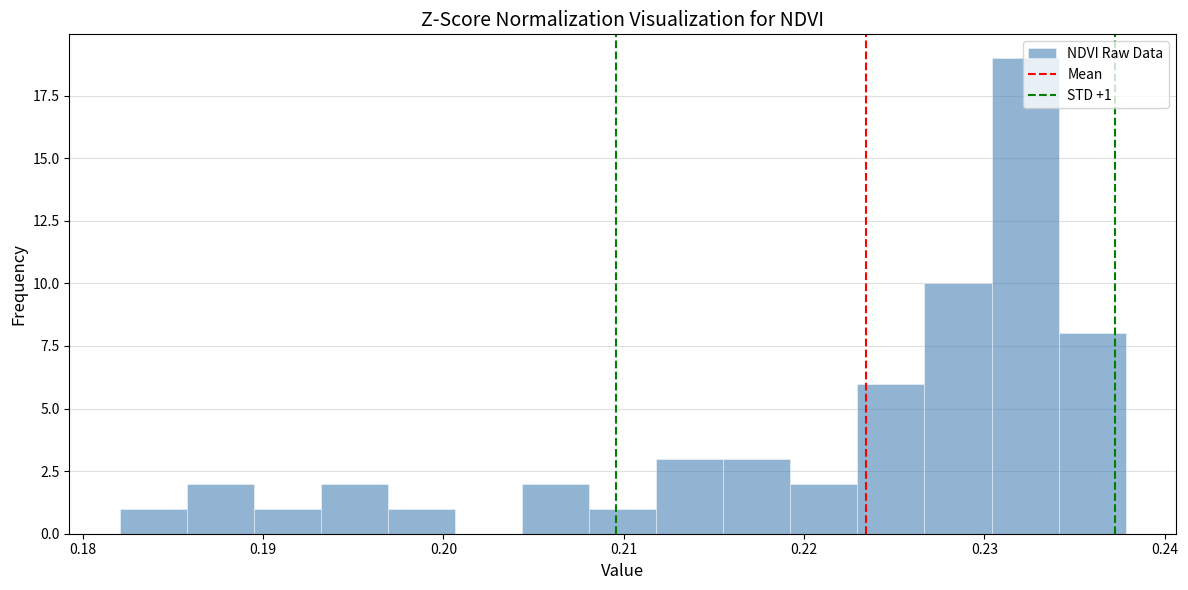

Around what value on the x-axis is the tallest bar? Give the approximate position of its centre, as read against the axis.

0.232